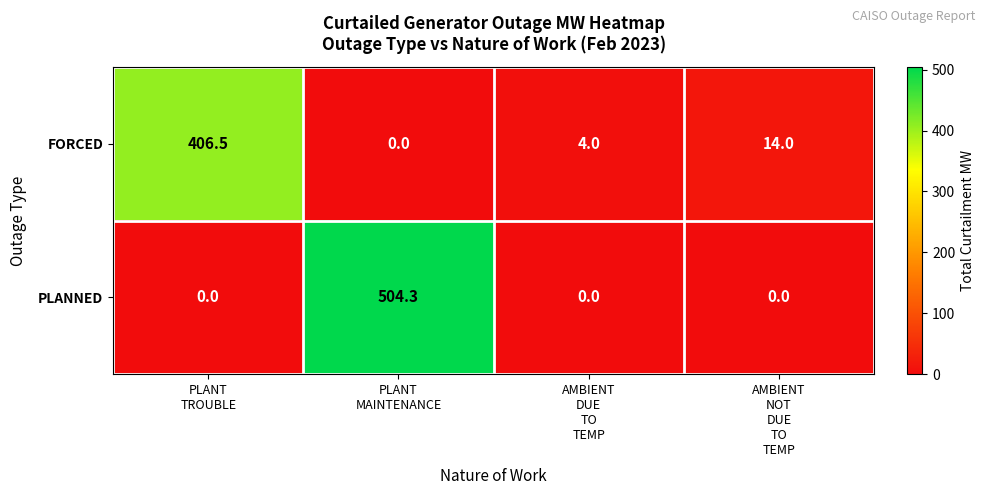

What is the maximum value for PLANNED?

504.3